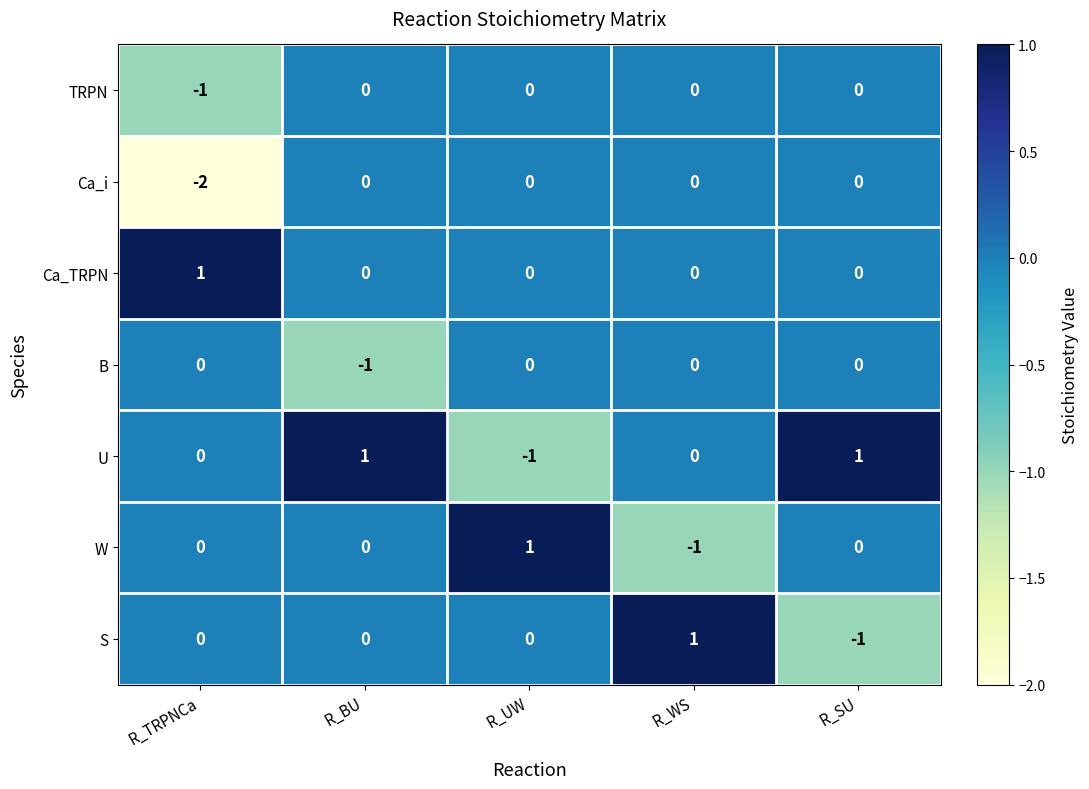

How many categories are shown in the chart?

5